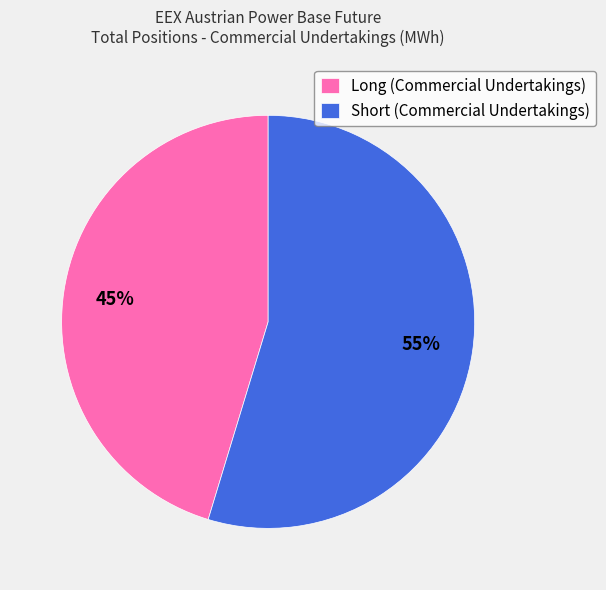

Between Long (Commercial Undertakings) and Short (Commercial Undertakings), which is larger?

Short (Commercial Undertakings)